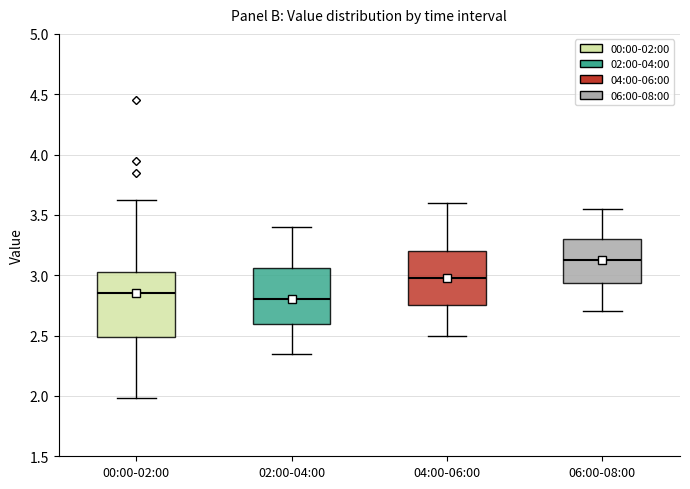

Comparing the boxes themselves (not the whiskers), which one is the tallest?

00:00-02:00